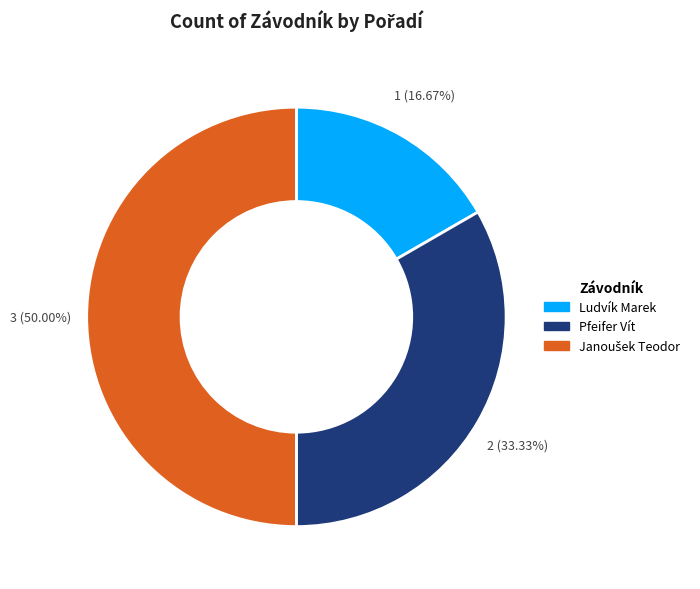

Which slice is the smallest?

Ludvík Marek